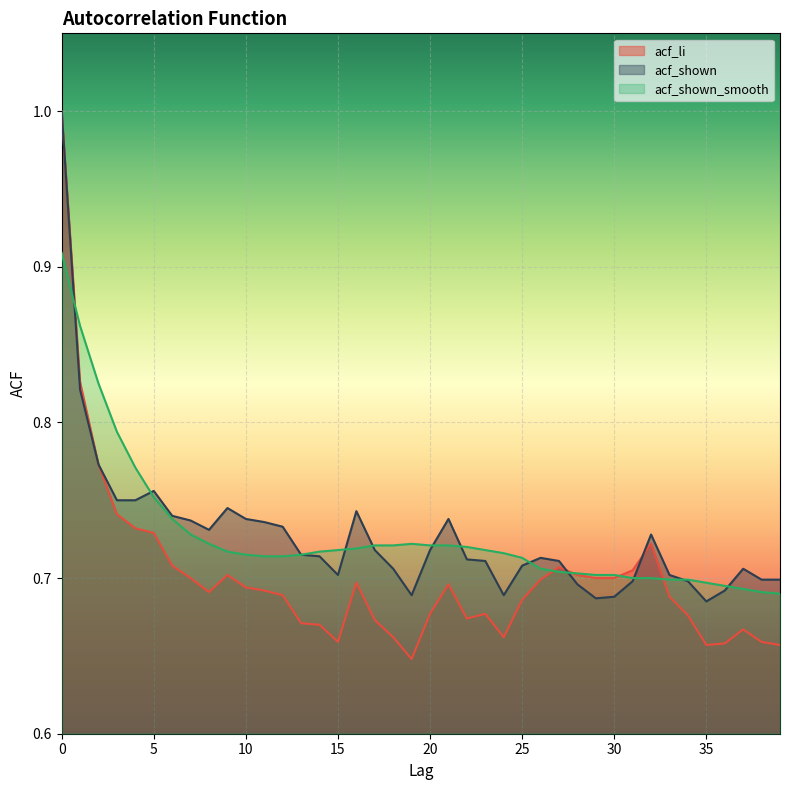

Count the number of data series in this chart.

3